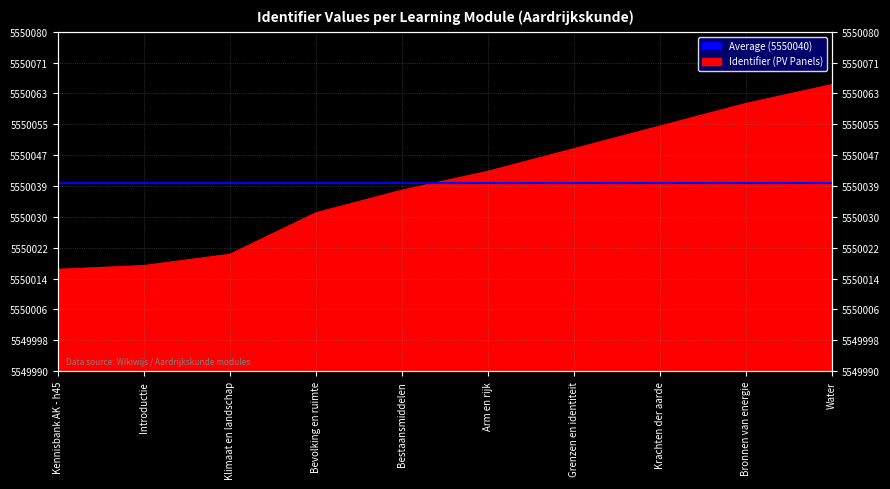

The value at Krachten der aarde is 5550055. True or false?

True